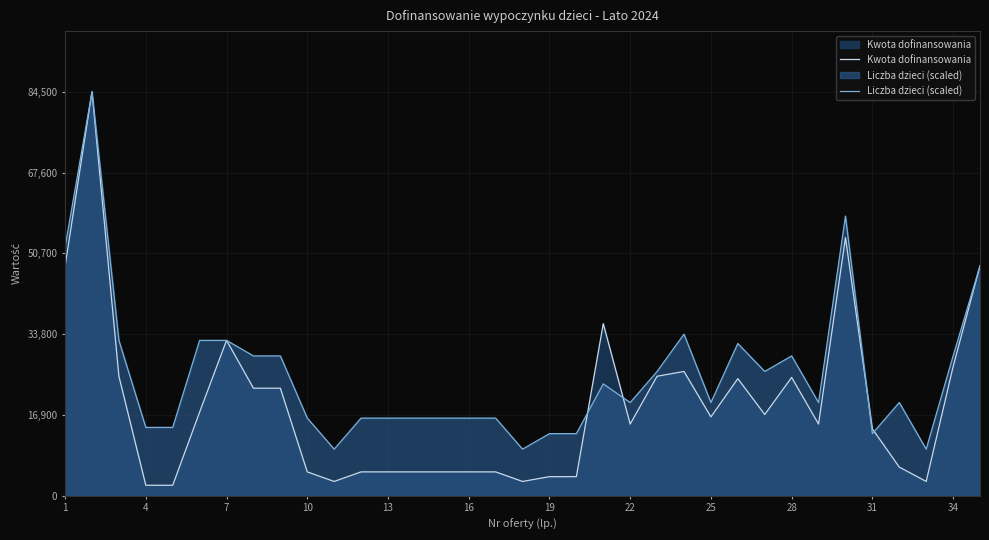

Reading left to right, transcribe all the data shown in this chart.

Kwota dofinansowania: 48000	84500	25000	2200	2200	17500	32500	22500	22500	5000	3000	5000	5000	5000	5000	5000	5000	3000	4000	4000	36000	15000	25000	26000	16500	24500	17000	24750	15000	54000	14000	6000	3000	27000	48100
Liczba dzieci (scaled): 52000	84500	32500	14300	14300	32500	32500	29250	29250	16250	9750	16250	16250	16250	16250	16250	16250	9750	13000	13000	23400	19500	26000	33800	19500	31850	26000	29250	19500	58500	13000	19500	9750	29250	48100